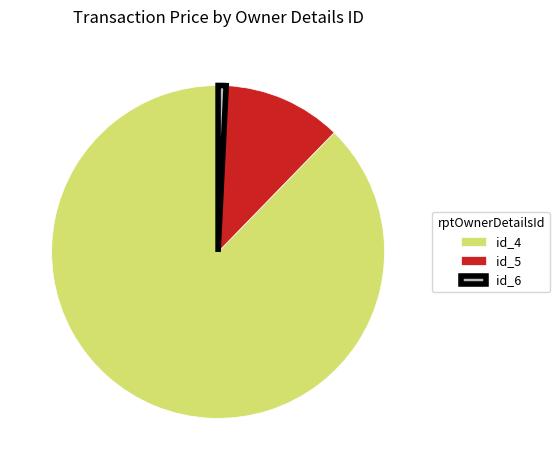

Rank the categories by value from highest to lowest.

id_4, id_5, id_6